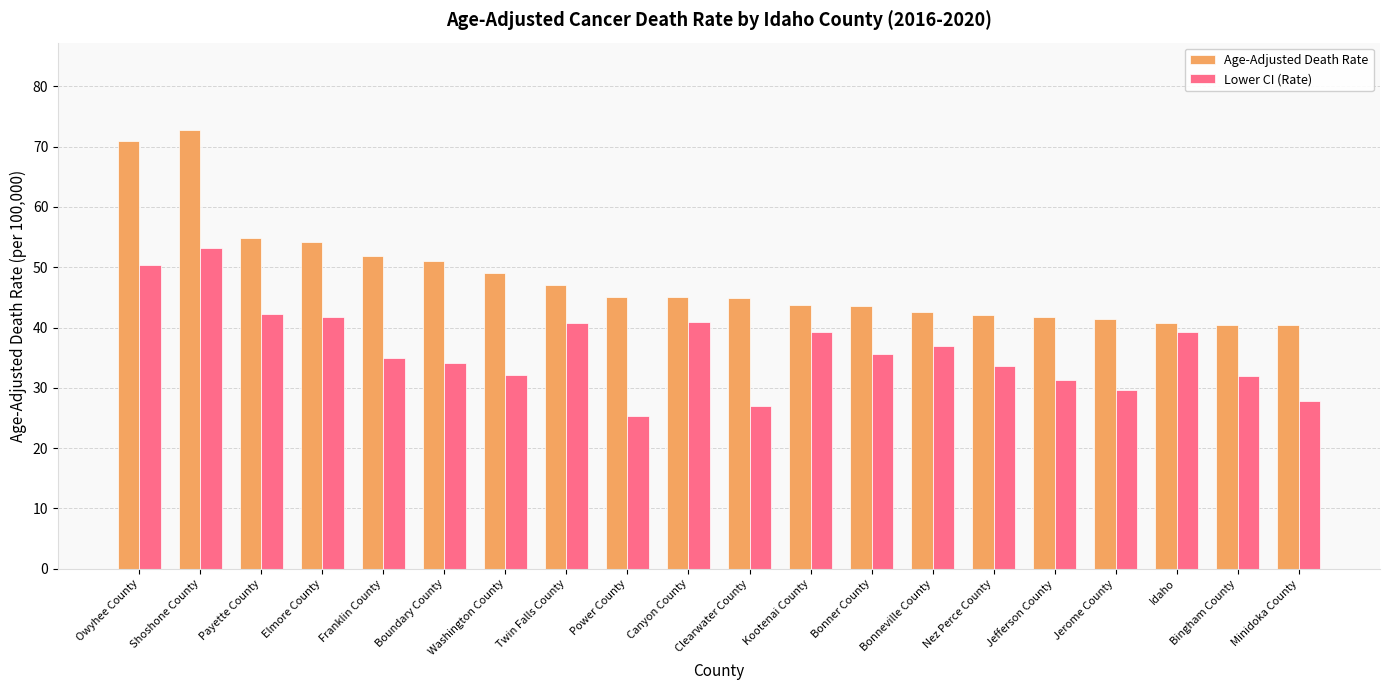

What is the sum of all Age-Adjusted Death Rate values?

963.3